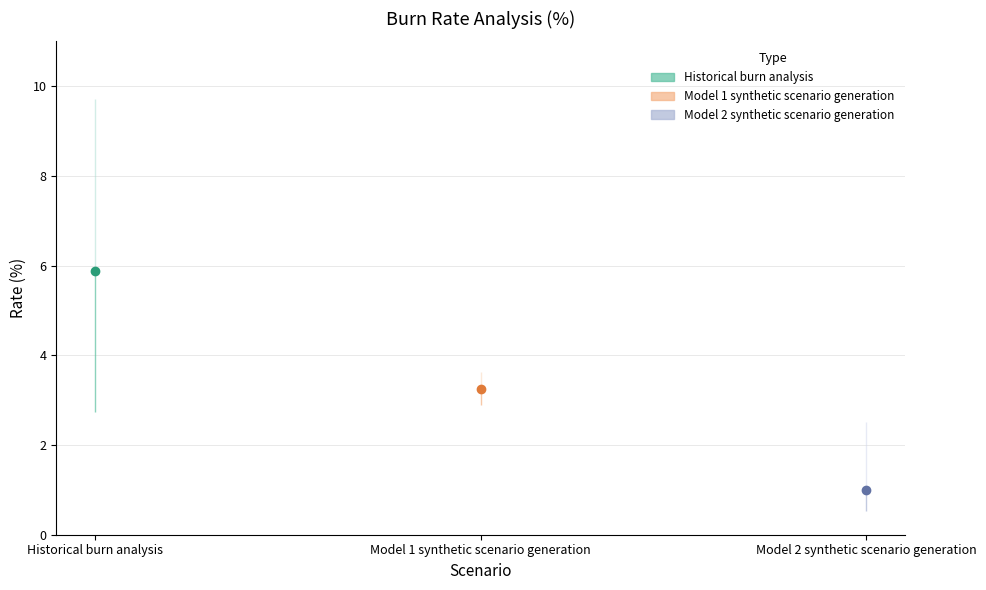

What is the difference between the maximum and minimum values in the Min (%) series?

2.4